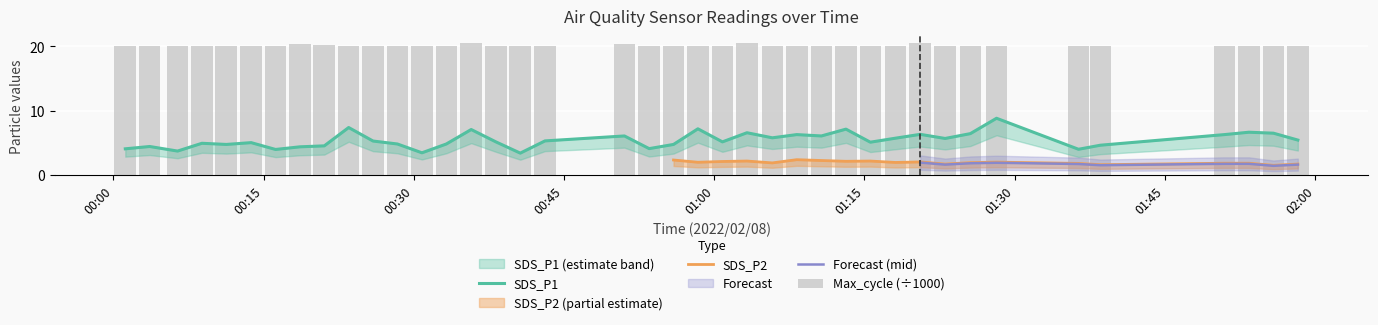

At which category is the sum across all series the highest?

2022/02/08 01:28:11